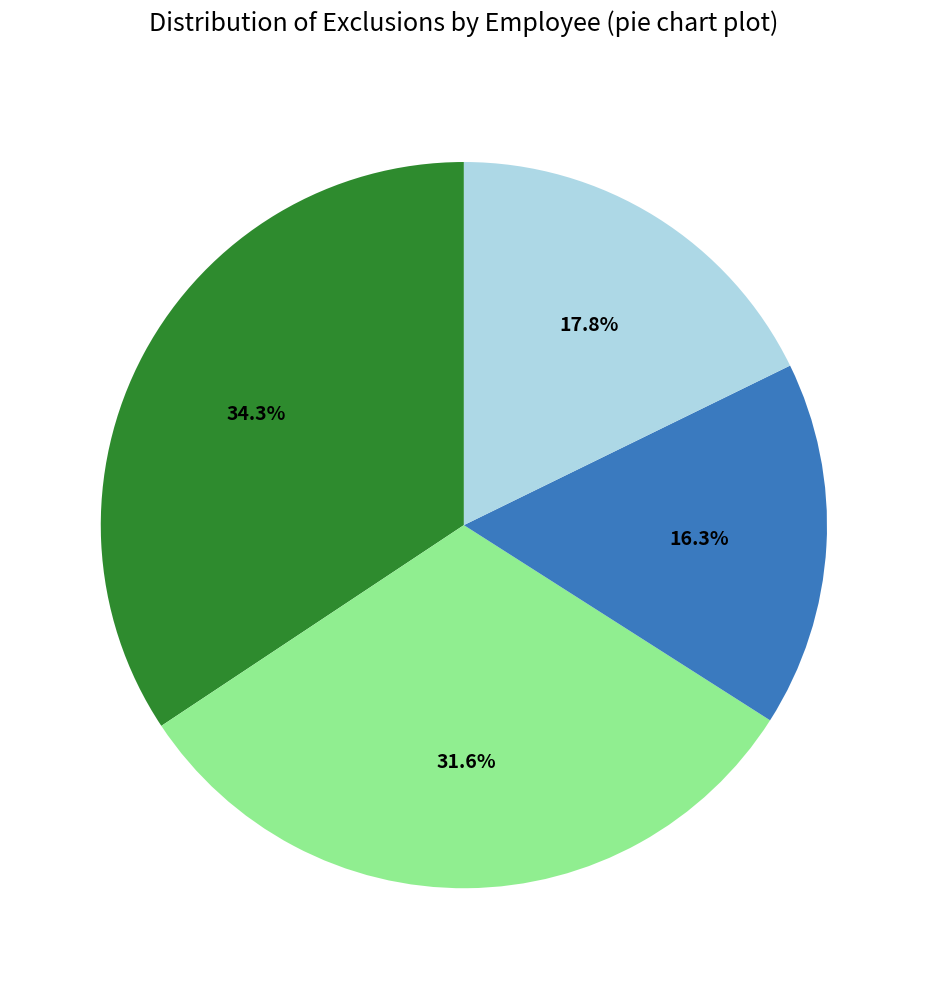

Count the number of slices in the pie.

4